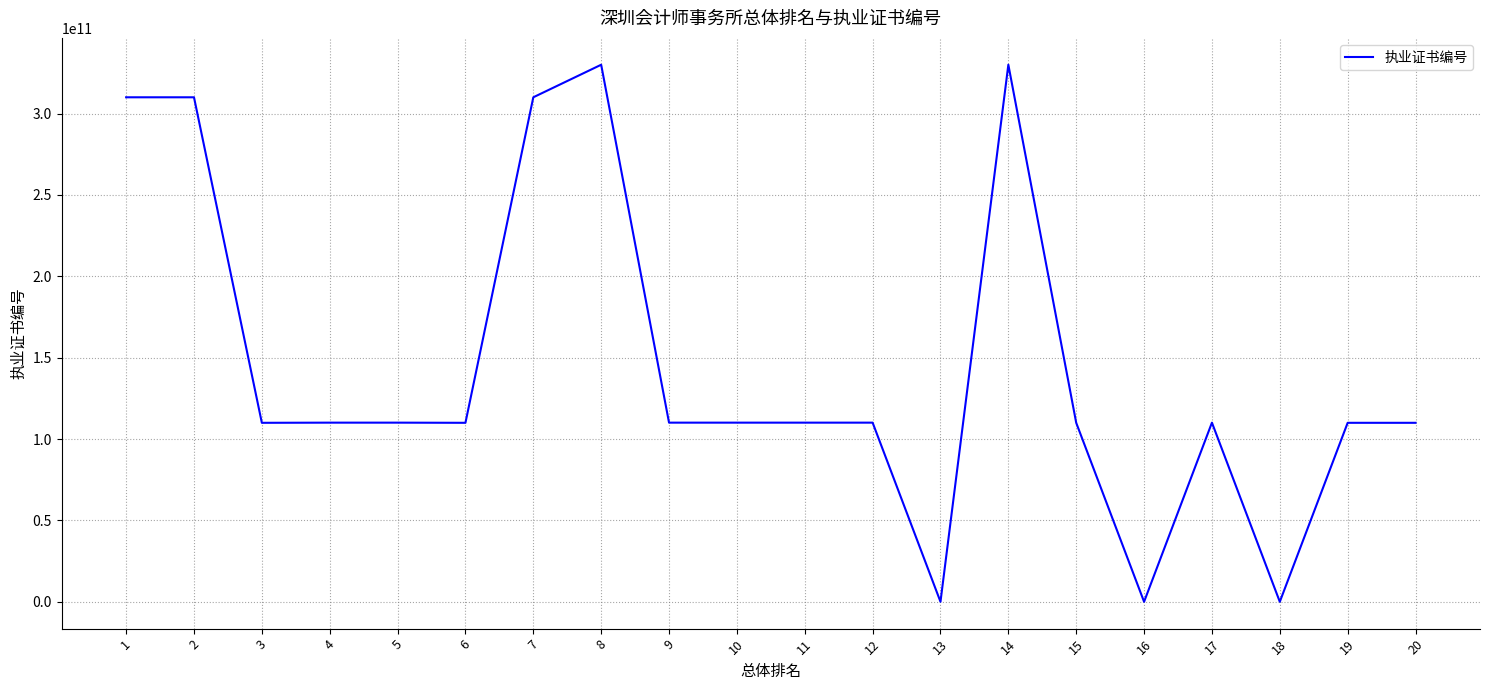

What value does the data have at 10, to the nearest 50?

110100754700